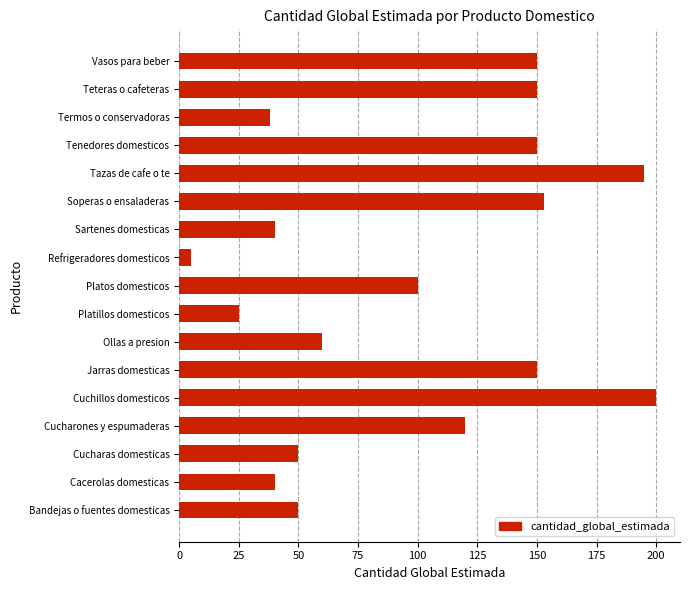

What is the average value?

99